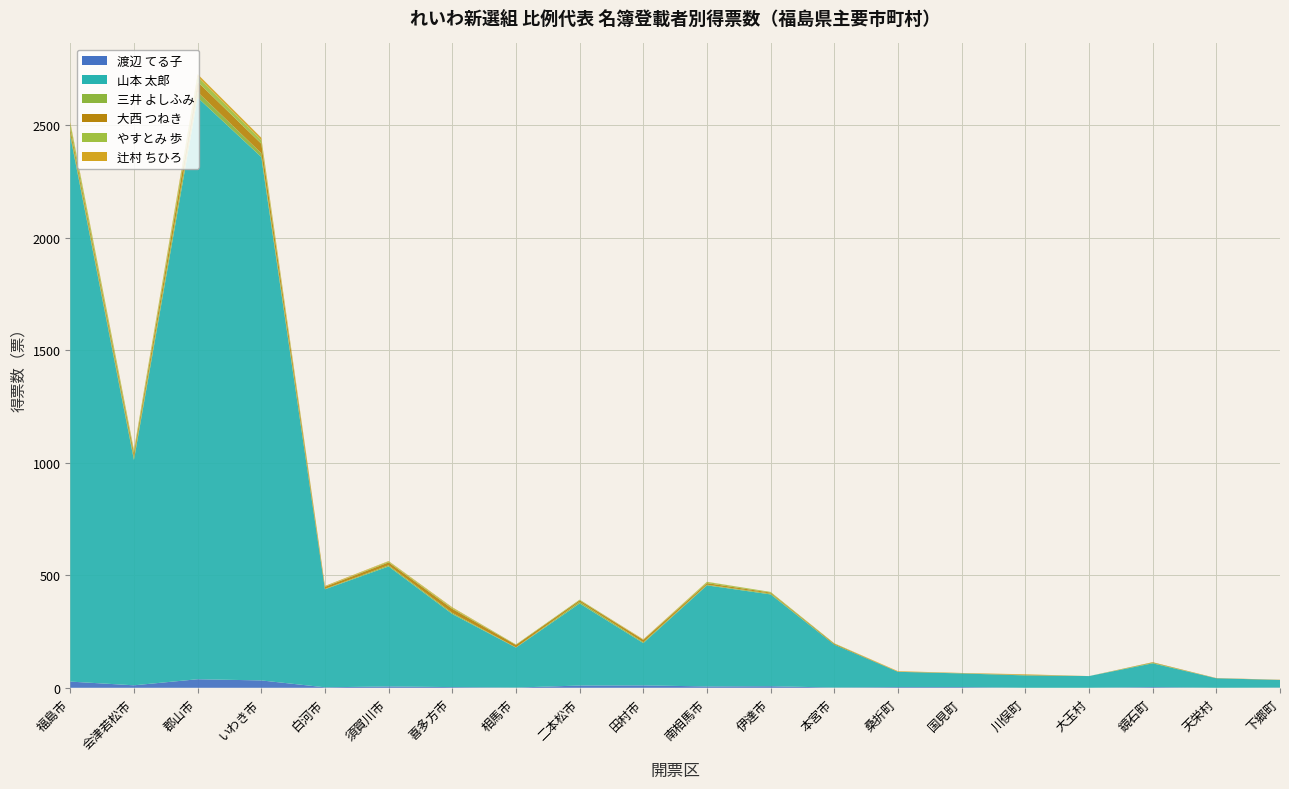

Reading left to right, what are all the values shown in this chart?

渡辺 てる子: 27.5	11.0	38.0	32.7	2.1	6.0	3.0	1.0	10.0	10.6	6.0	7.0	1.0	3.0	3.0	0.0	0.0	3.0	0.0	1.0
山本 太郎: 2424.2	1001.5	2584.6	2326.0	435.5	533.3	324.8	177.5	364.8	188.0	449.1	407.9	190.8	67.9	60.8	55.0	52.0	105.7	42.2	33.7
三井 よしふみ: 12.0	12.0	25.0	17.0	2.0	5.0	5.0	1.0	7.0	4.0	3.0	4.0	0.0	0.0	1.0	1.0	0.0	3.0	0.0	0.0
大西 つねき: 20.0	18.0	45.0	42.0	9.0	13.0	18.0	11.0	7.0	10.0	7.0	4.0	4.0	1.0	1.0	2.0	0.0	2.0	1.0	1.0
やすとみ 歩: 23.0	11.0	22.3	16.0	1.0	4.0	4.0	2.0	3.0	1.0	5.0	3.0	2.0	0.0	0.0	0.0	0.0	0.0	0.0	0.0
辻村 ちひろ: 7.0	3.5	12.0	10.8	3.0	2.0	3.0	0.0	0.0	2.0	1.0	0.0	0.0	2.0	0.0	2.0	0.0	0.0	0.0	0.0